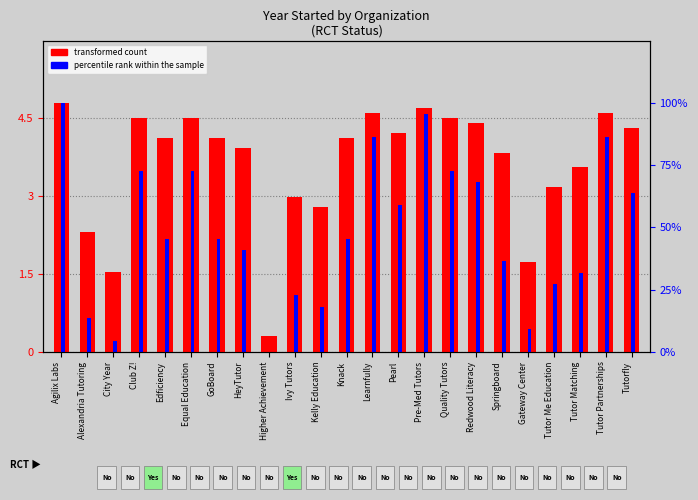

How many data points in transformed count are less than 4?

10